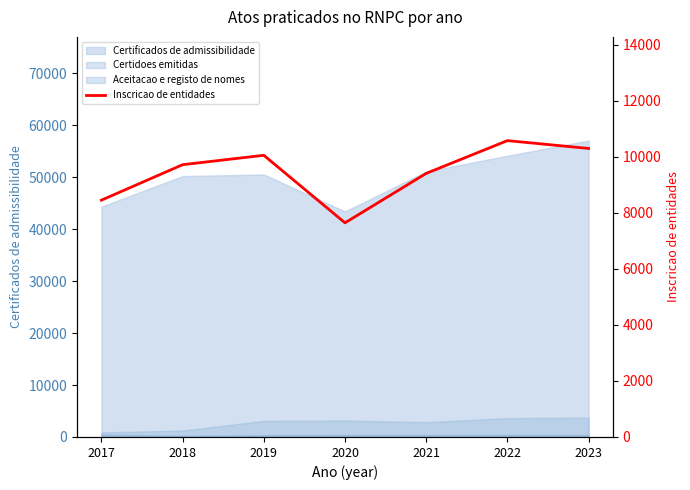

Reading right to left, list all the values displayed in this chart.

10303	10583	9413	7647	10059	9723	8456